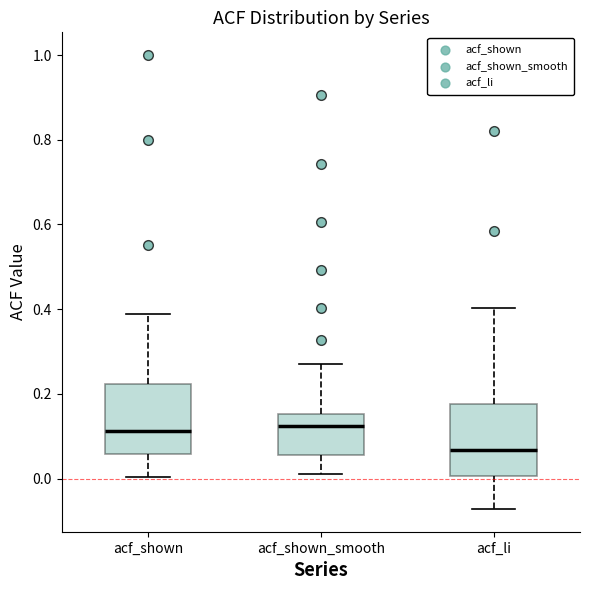

Reading left to right, read every box against the y-axis: the position of its median line, the range the box covers, and the ends of its whiskers. The values are not printed on the chart, so give them approximately, as read against the axis.

acf_shown: median 0.12, box 0.06 to 0.22, whiskers 0.00 to 0.38
acf_shown_smooth: median 0.12, box 0.06 to 0.16, whiskers 0.02 to 0.28
acf_li: median 0.06, box 0.00 to 0.18, whiskers -0.08 to 0.40